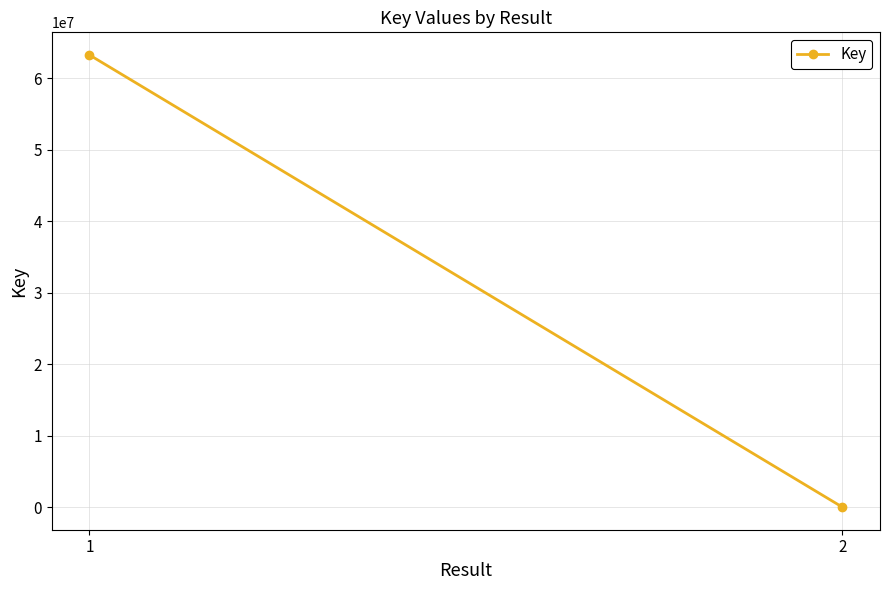

Reading right to left, extract all data points from this chart.

2=6148	1=63270202